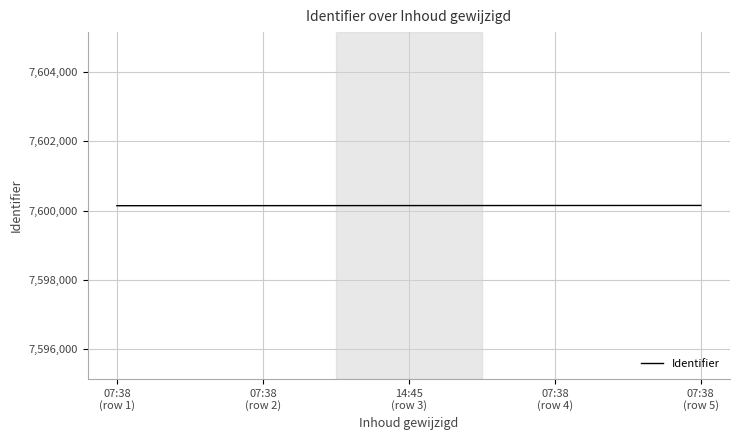

True or false: the data has more than 2 interior local peaks.

False